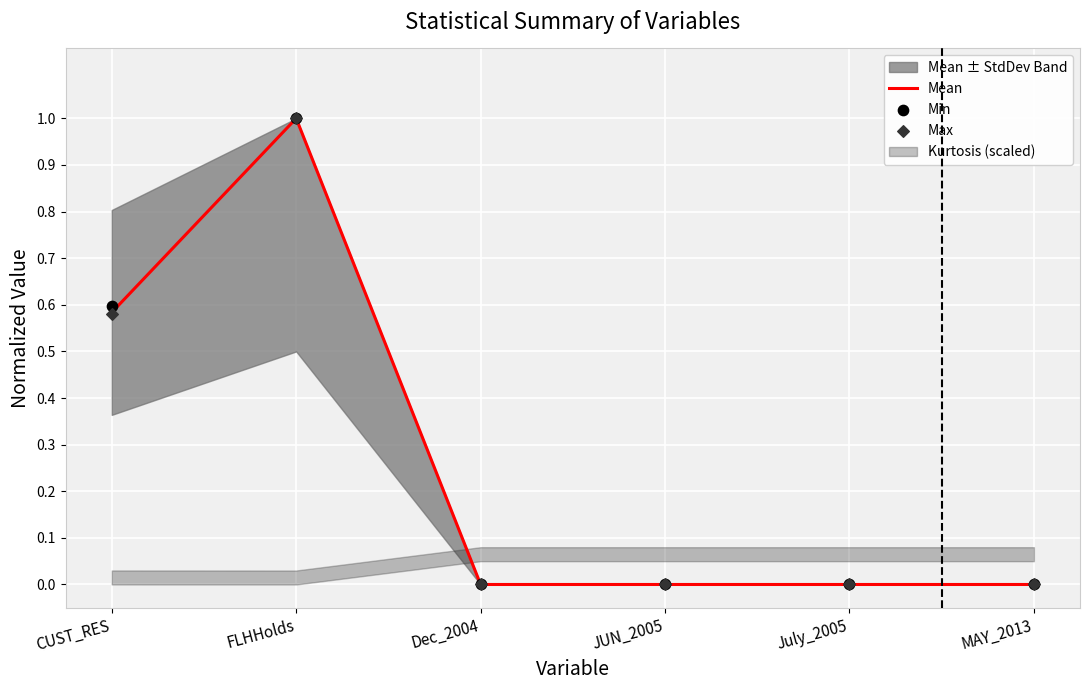

At which category is the sum across all series the highest?

FLHHolds